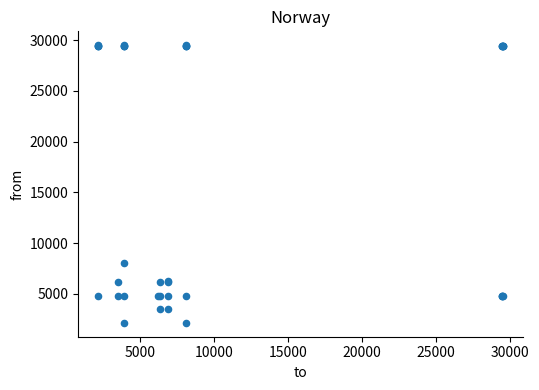

What Y value in the scatter plot is closest to 15816?

8061